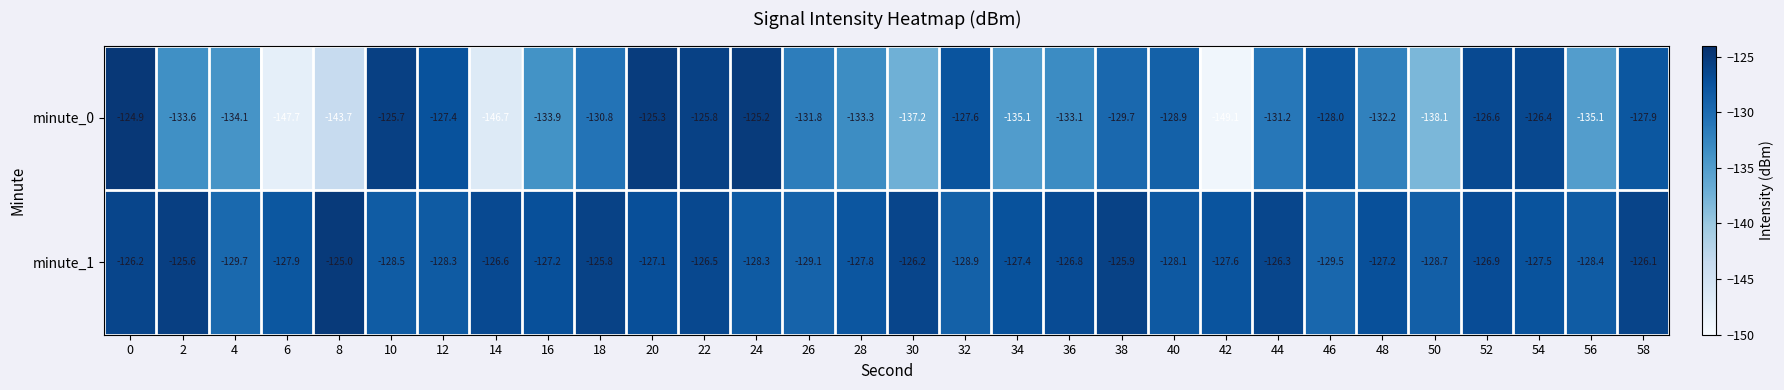

What is the total value across all series at 46?

-257.5